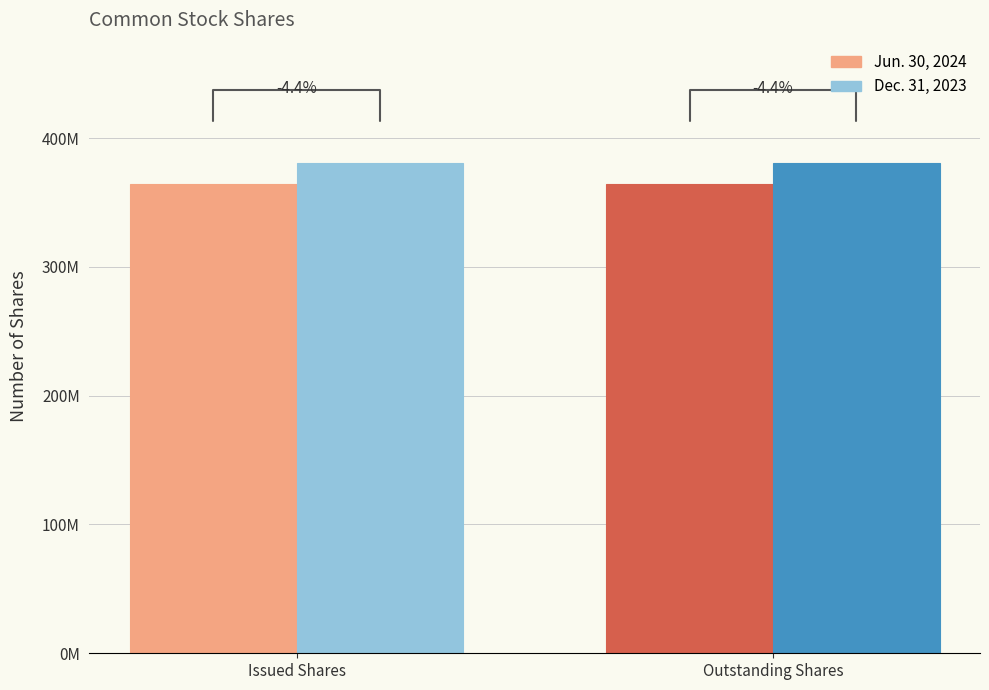

What is the value of the Dec. 31, 2023 bar at the 1st from the left?

380964000